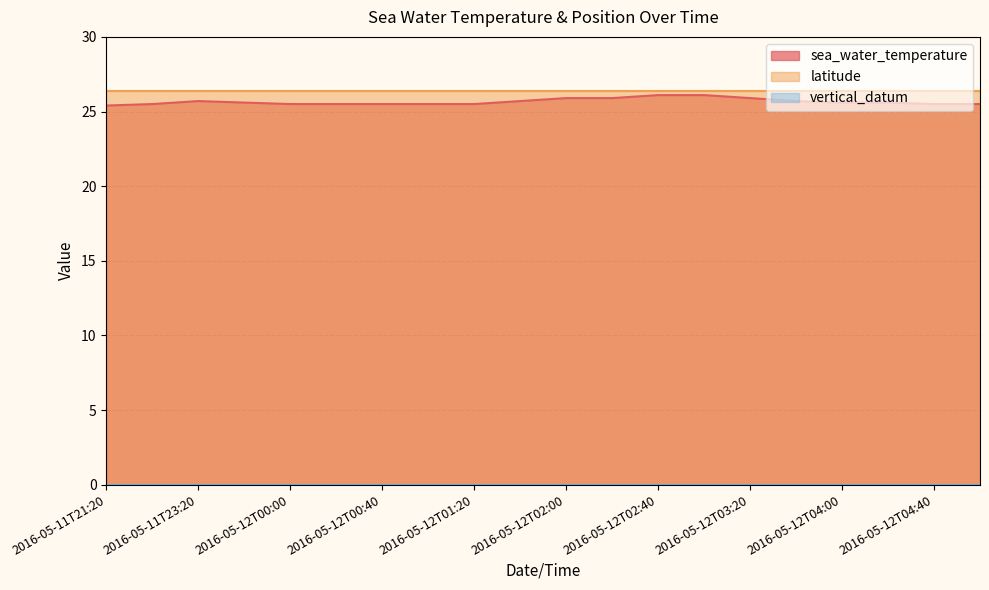

What is the sum of the latitude values at 2016-05-12T05:00 and 2016-05-12T03:40?

52.8